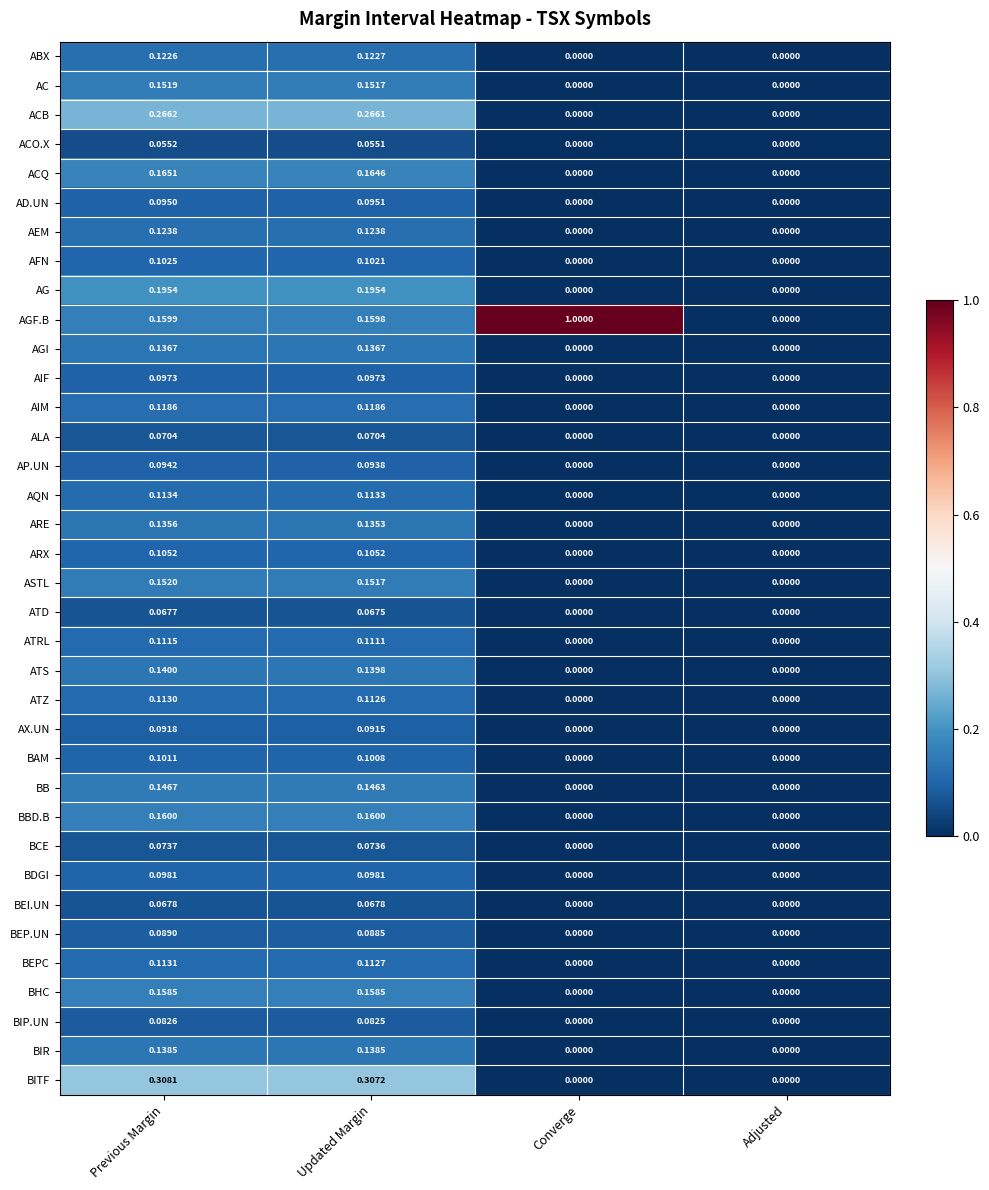

Where is AGF.B nearest to the value 0?

Adjusted